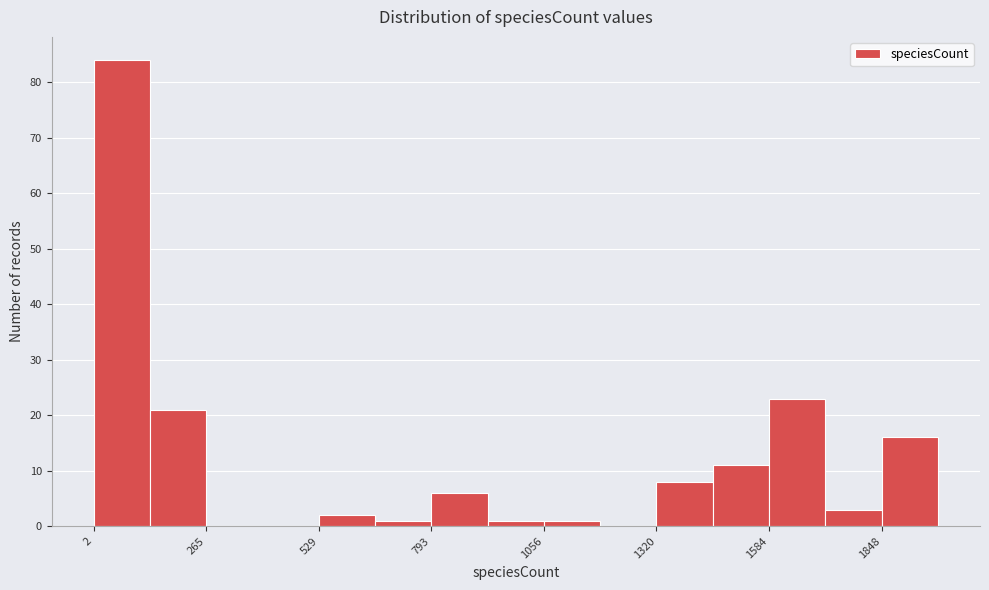

Read against the x-axis, roughly where is the centre of the tallest bar?

50